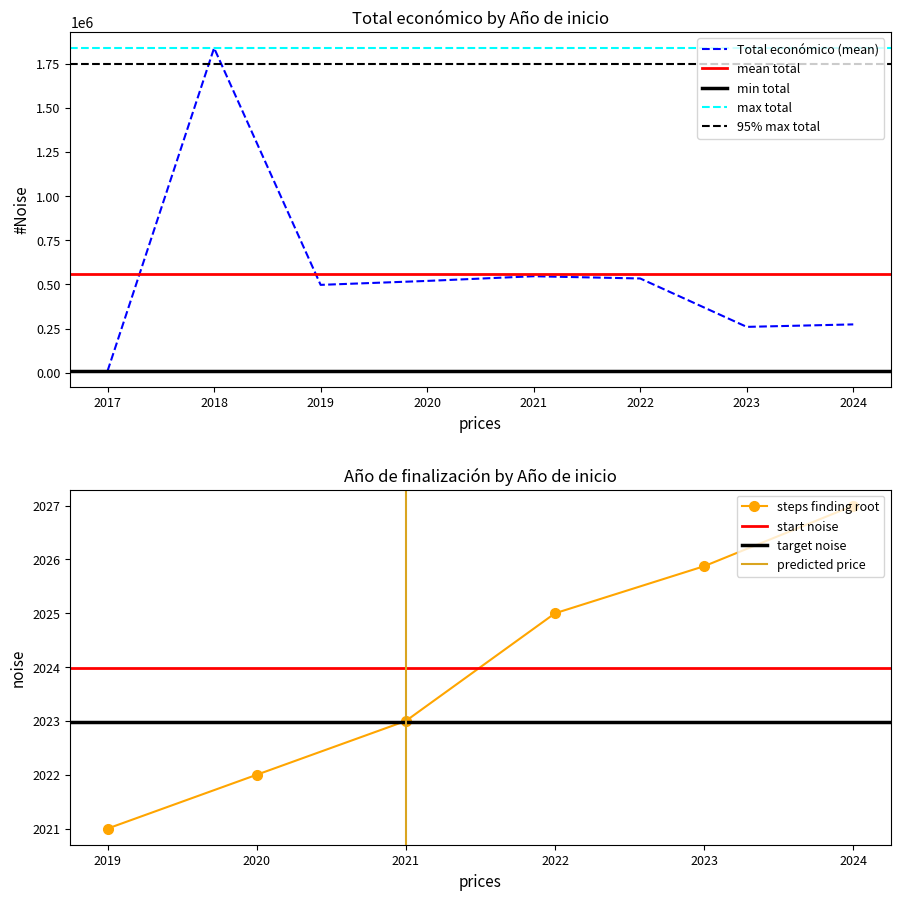

True or false: Total económico and Año de finalización cross at least once.

False